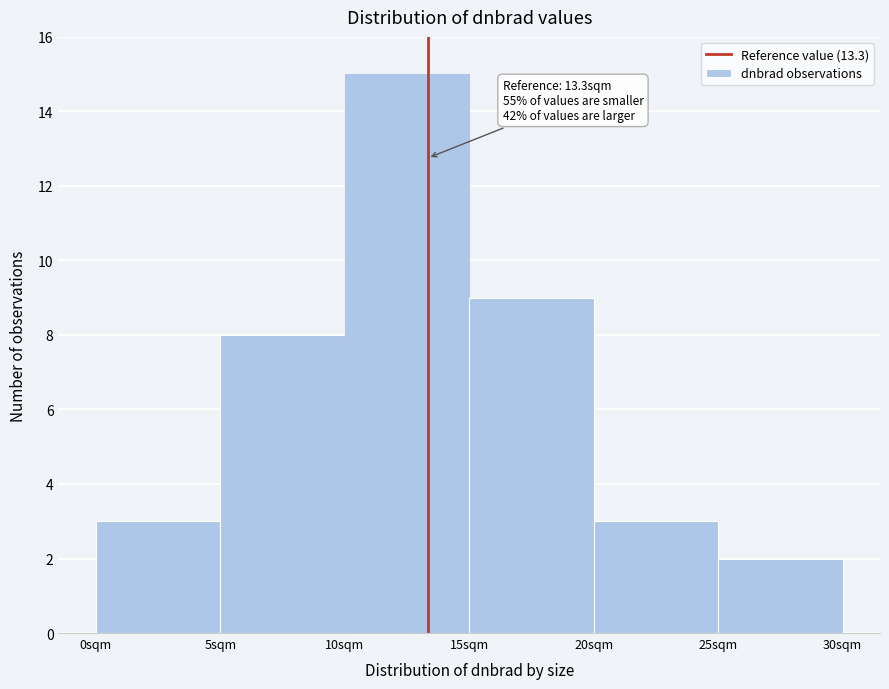

Over which range of the x-axis is the bar tallest?

10 to 15